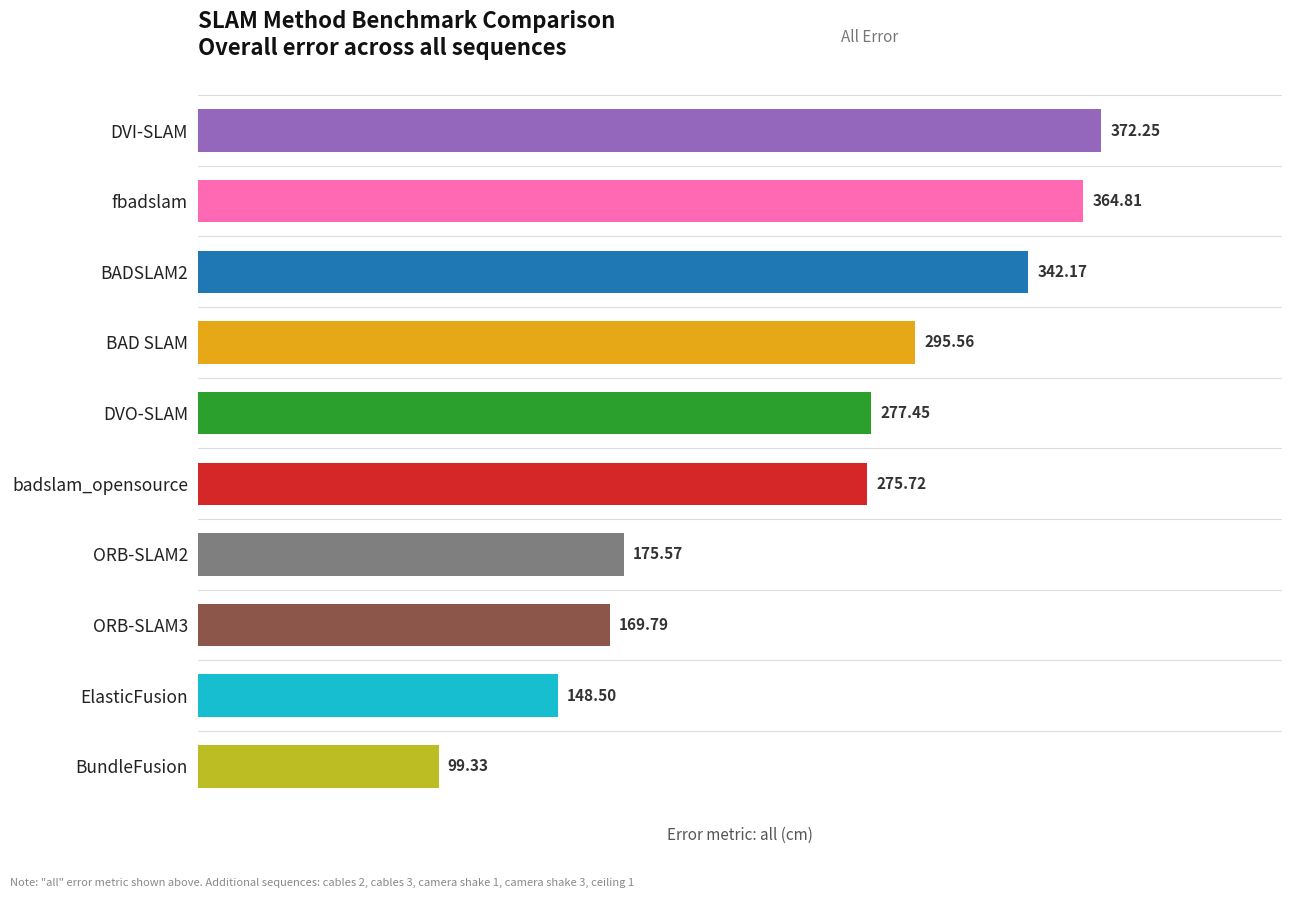

What is the change in value from BAD SLAM to DVO-SLAM?

-18.1